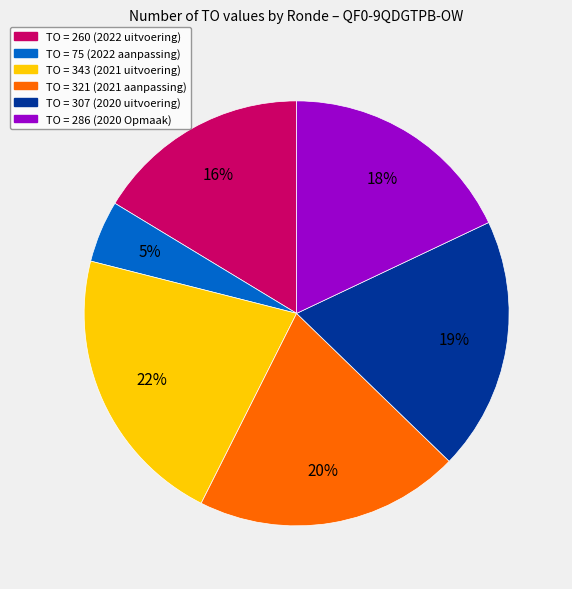

Rank the categories by value from lowest to highest.

TO = 75 (2022 aanpassing), TO = 260 (2022 uitvoering), TO = 286 (2020 Opmaak), TO = 307 (2020 uitvoering), TO = 321 (2021 aanpassing), TO = 343 (2021 uitvoering)